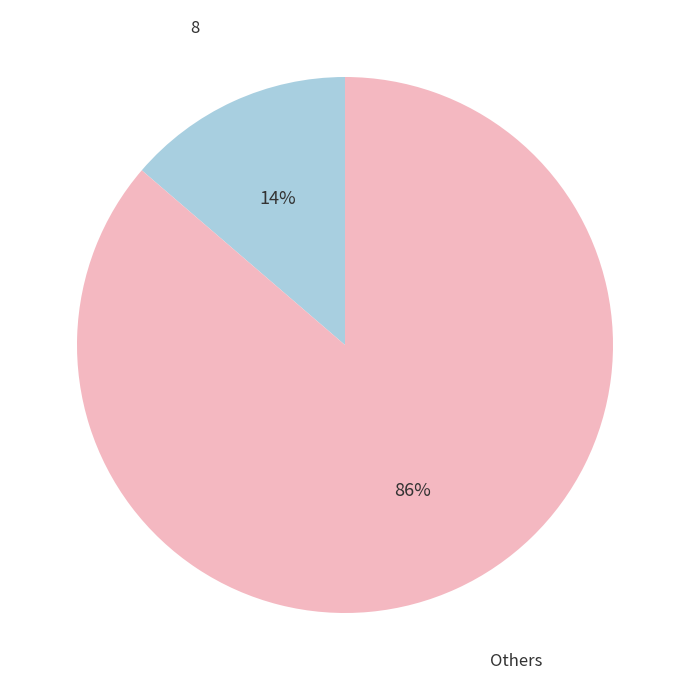

The 8 slice represents 14% of the pie. True or false?

True